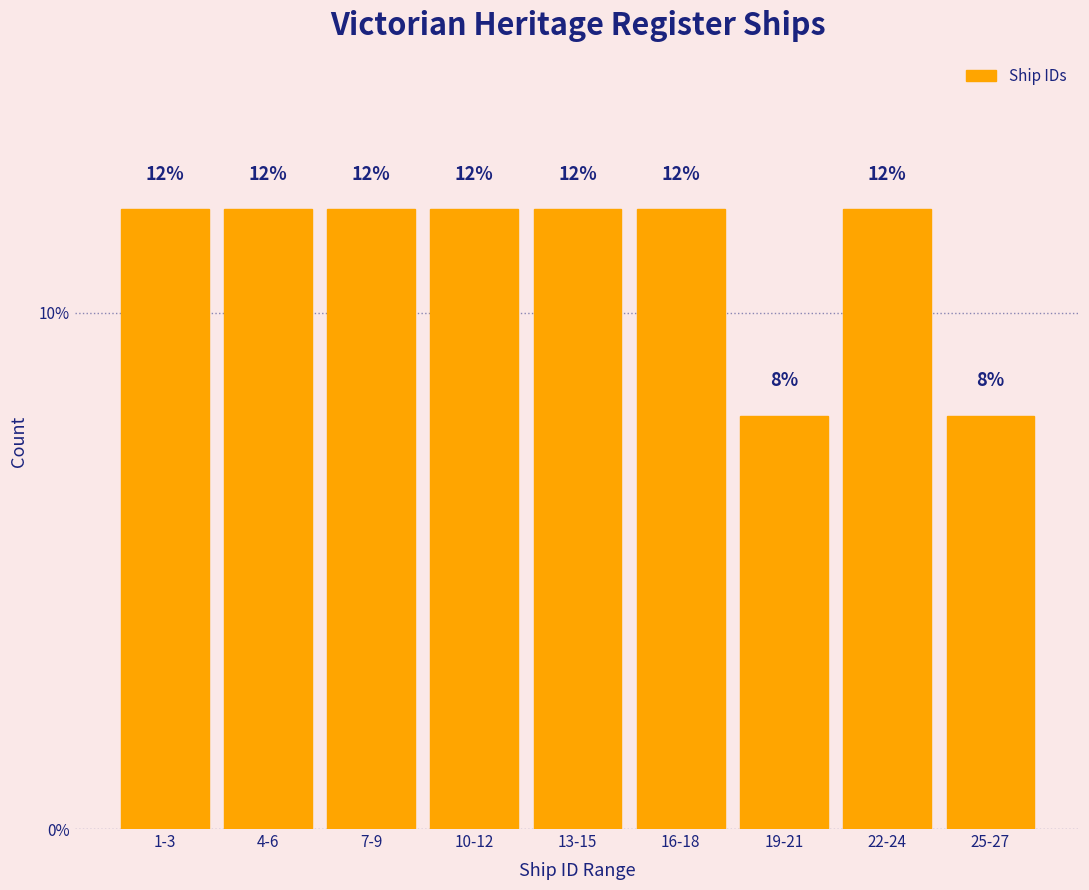

Reading right to left, extract all data points from this chart.

8	12	8	12	12	12	12	12	12